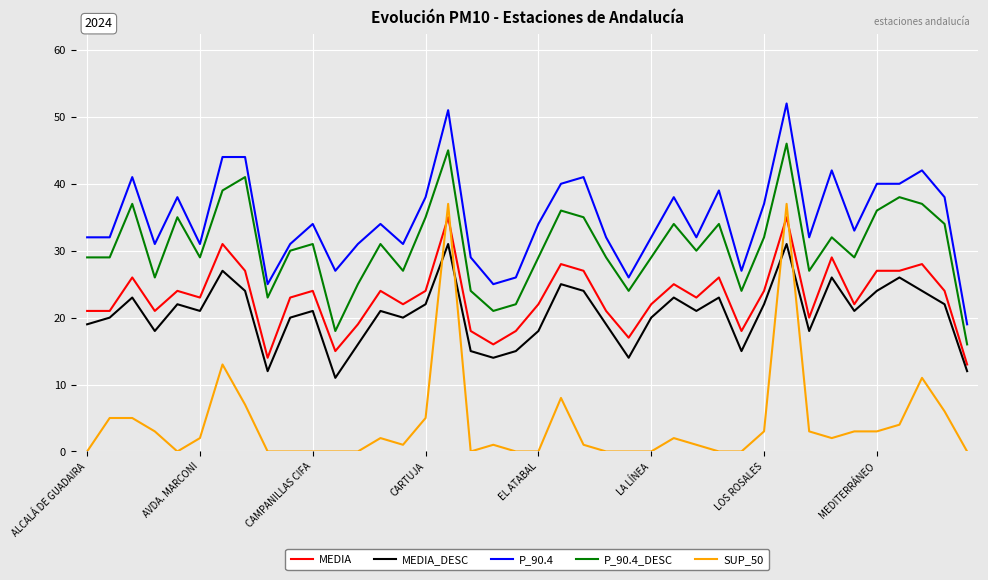

What is the maximum value for MEDIA?

35